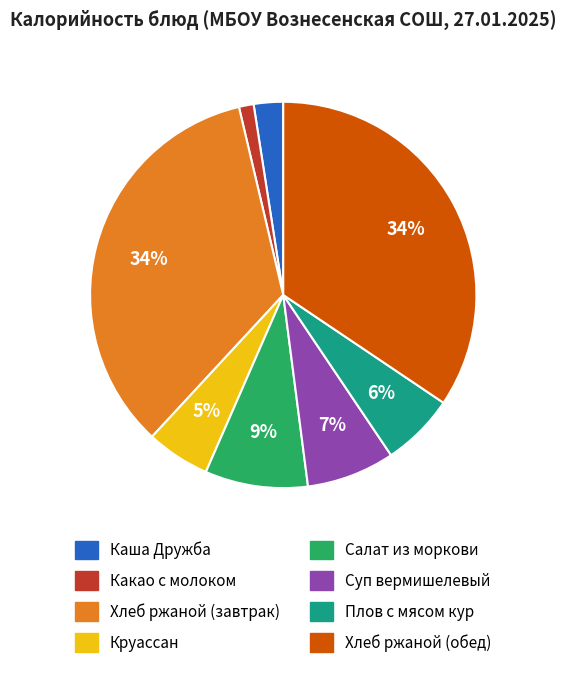

Does Хлеб ржаной (обед) account for over 50% of the chart?

No